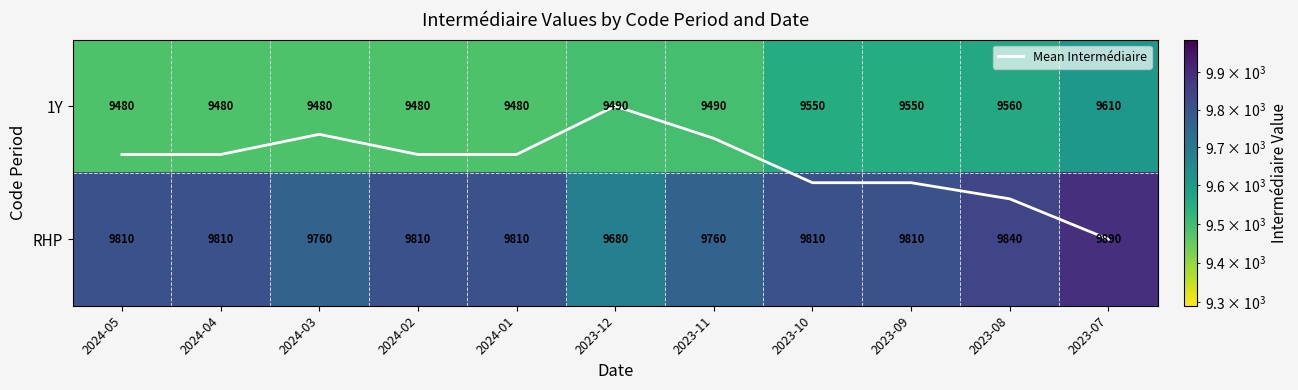

At which label does 1Y first exceed 9490?

2023-10